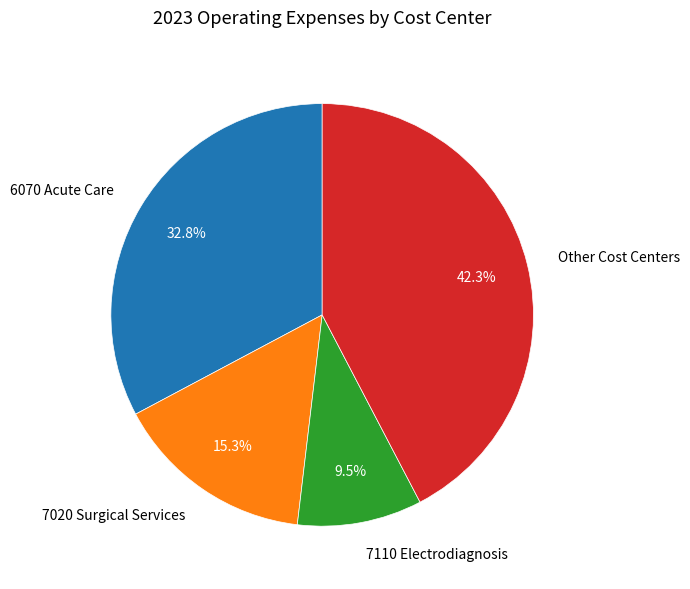

How many slices are in this pie chart?

4